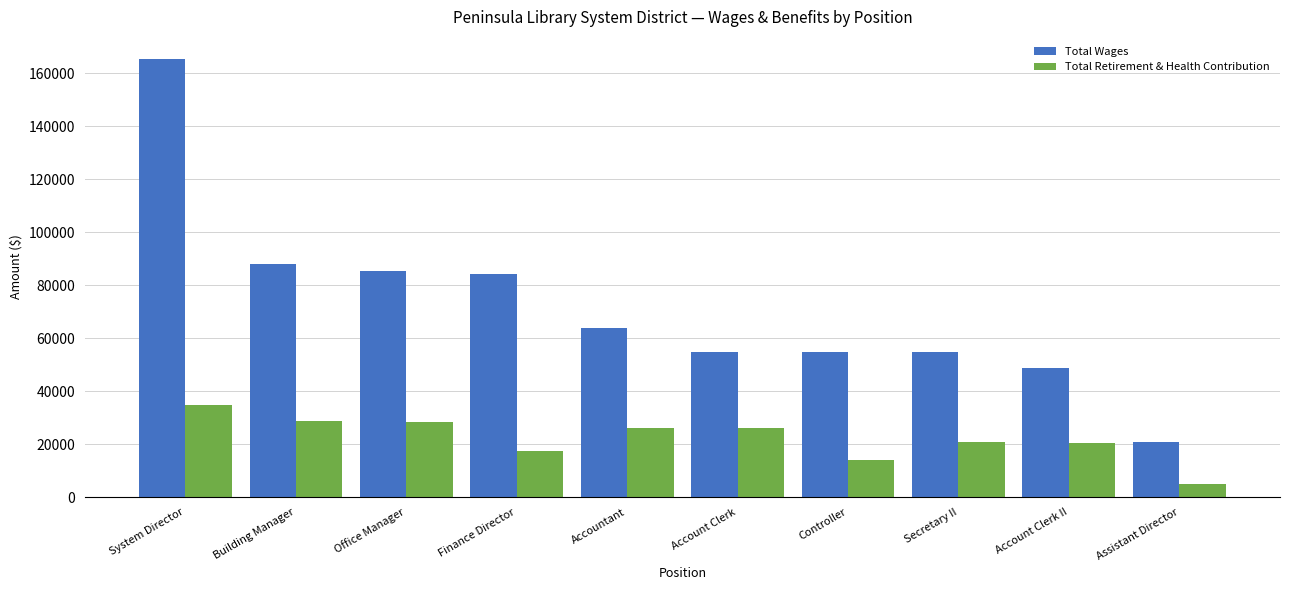

At how many categories does at least one series exceed 155918?

1